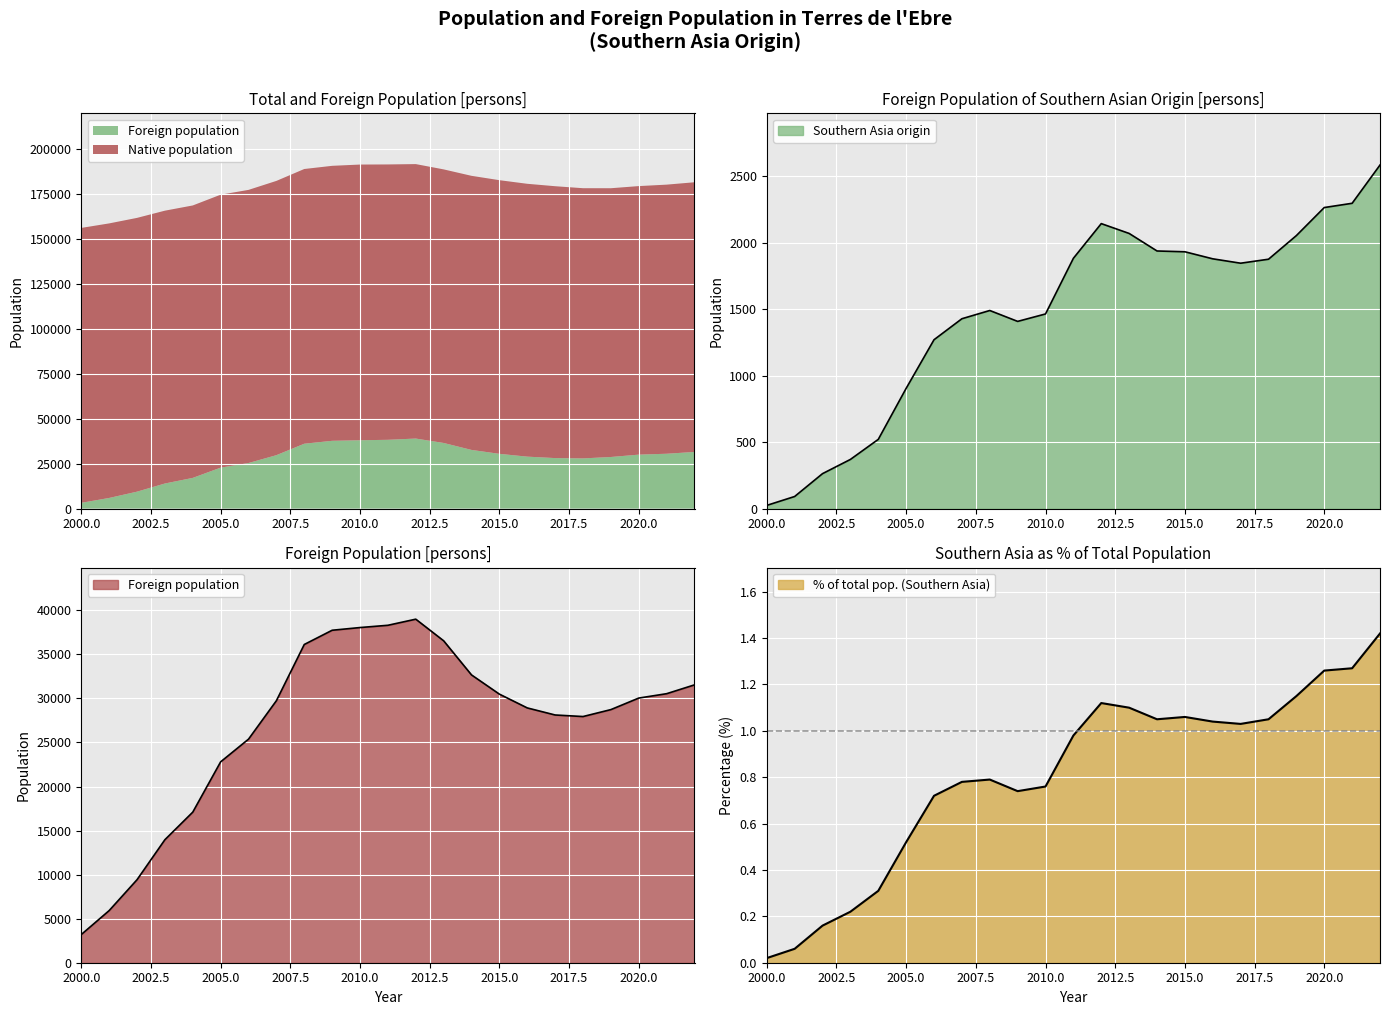

What is the value of the Total population point at the 5th from the left?

17095.0